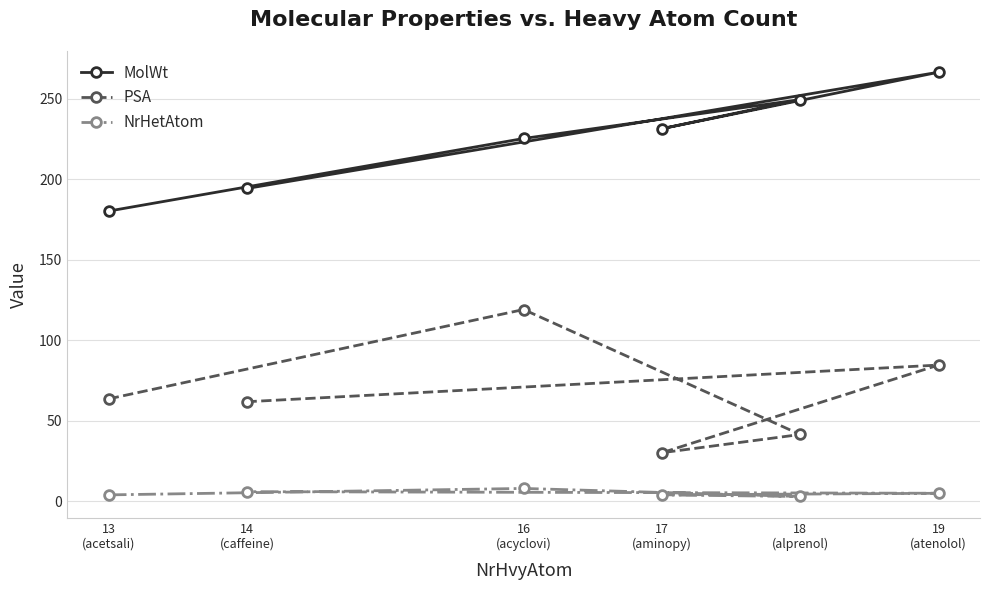

Rank the series by their average value, from lowest to highest.

NrHetAtom, PSA, MolWt